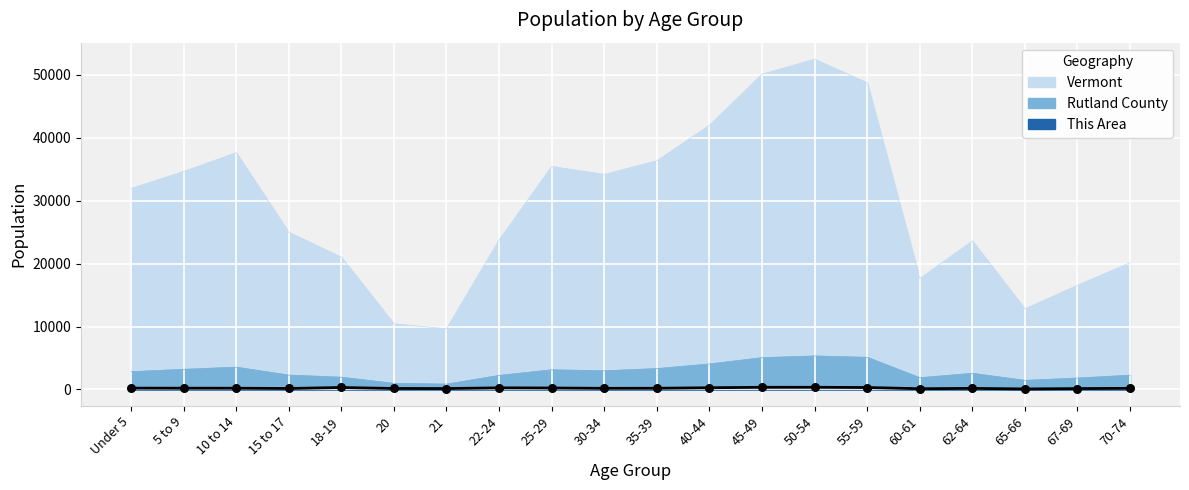

What are all the series names shown in the legend?

This Area, Rutland County, Vermont